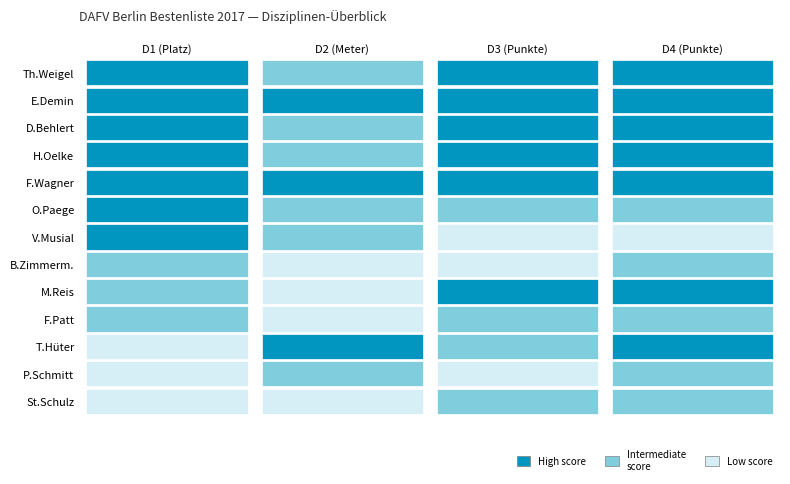

Rank the series by their maximum value, from lowest to highest.

P.Schmitt, B.Zimmerm., F.Patt, St.Schulz, O.Paege, V.Musial, T.Hüter, F.Wagner, Th.Weigel, E.Demin, D.Behlert, H.Oelke, M.Reis